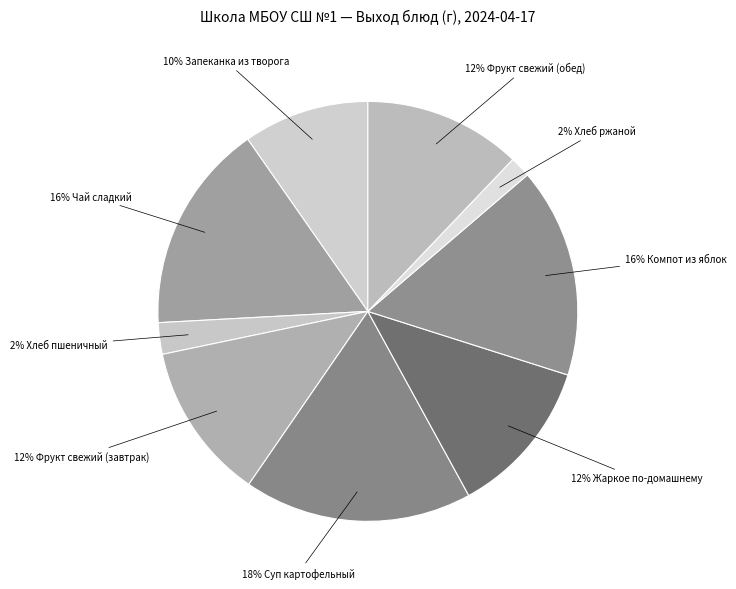

Is there a majority slice in this chart?

No